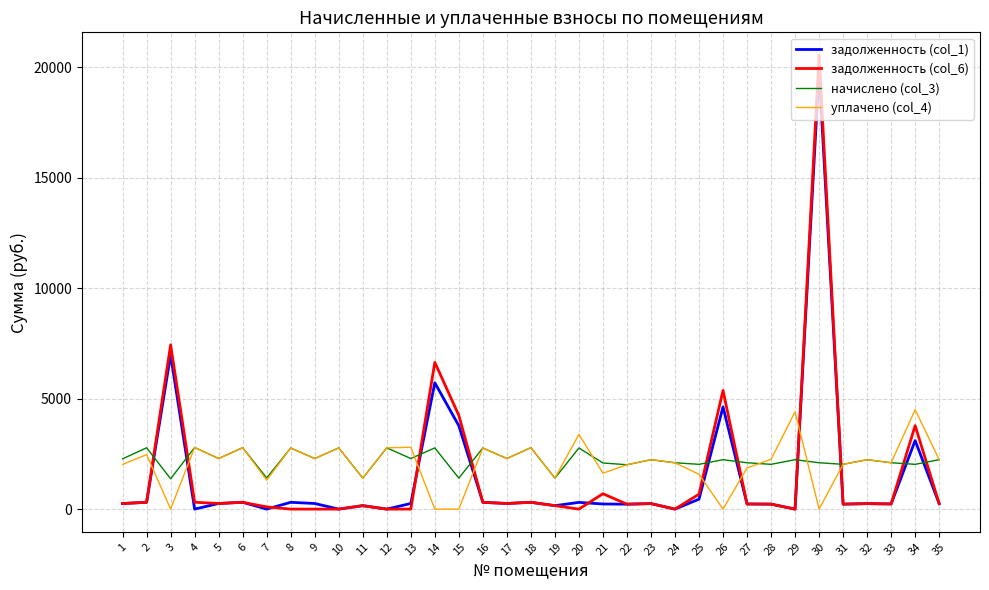

What is the maximum value shown in the chart?

20557.5